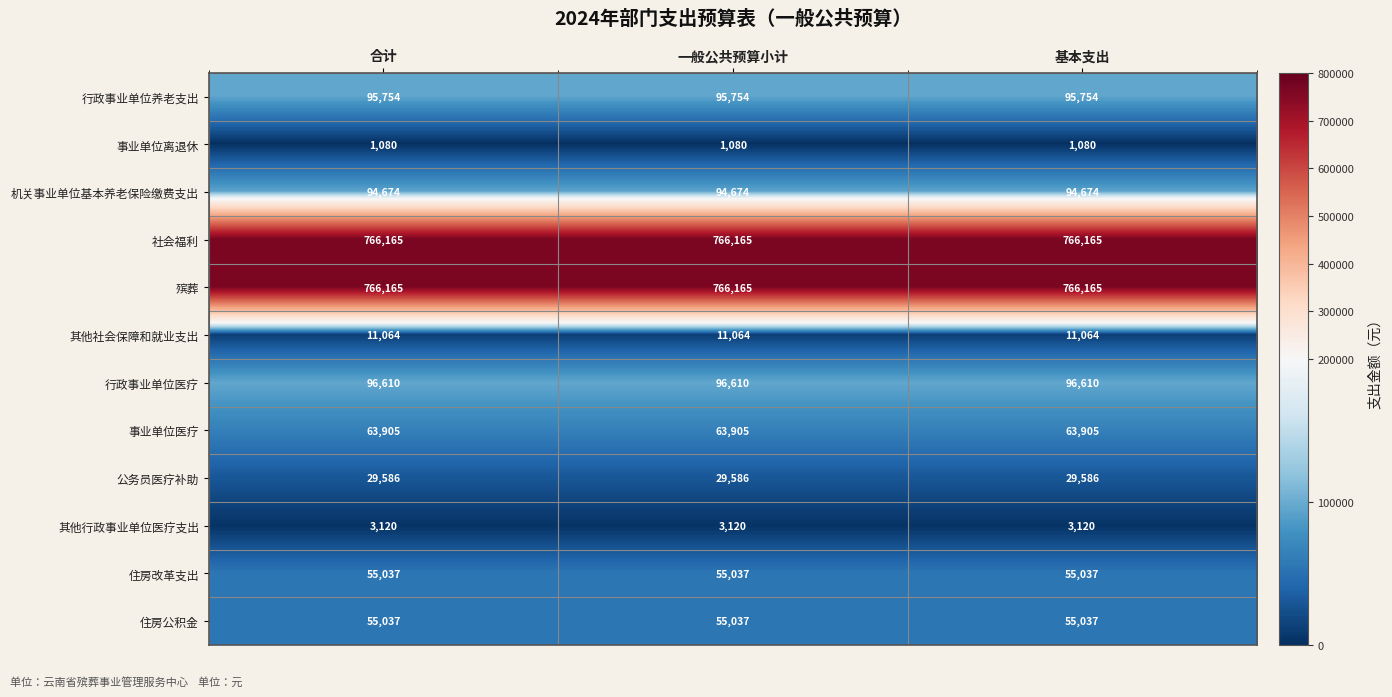

What is the maximum value shown in the chart?

766165